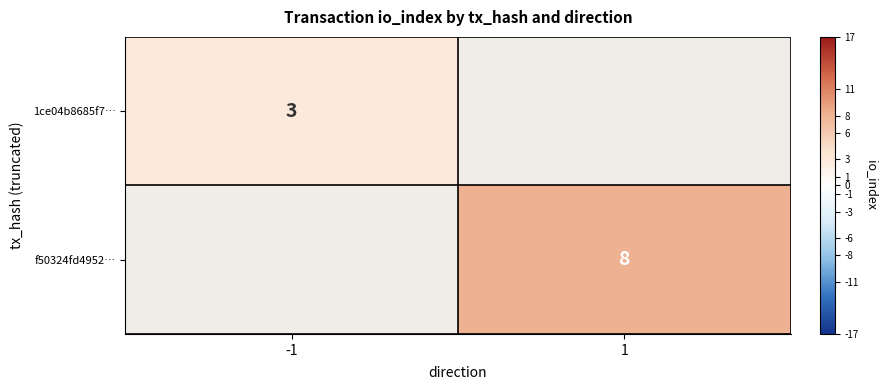

The f50324fd4952… series shows 3 at 1. True or false?

False